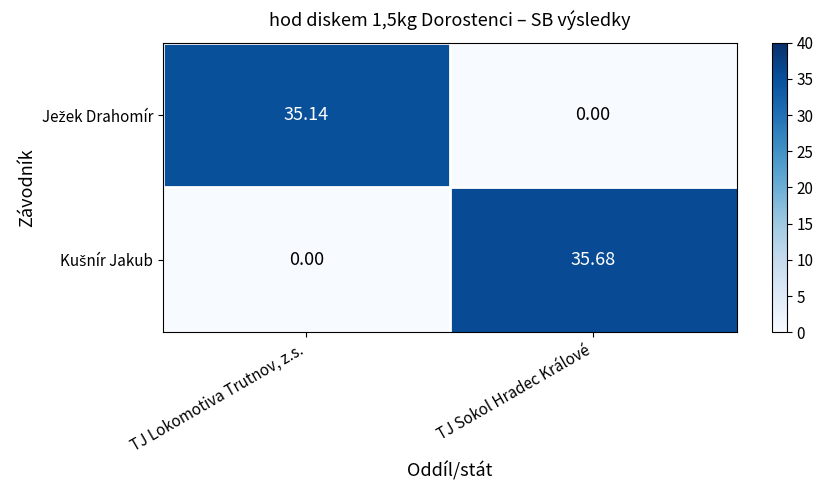

Which label corresponds to the largest value in the chart?

TJ Sokol Hradec Králové